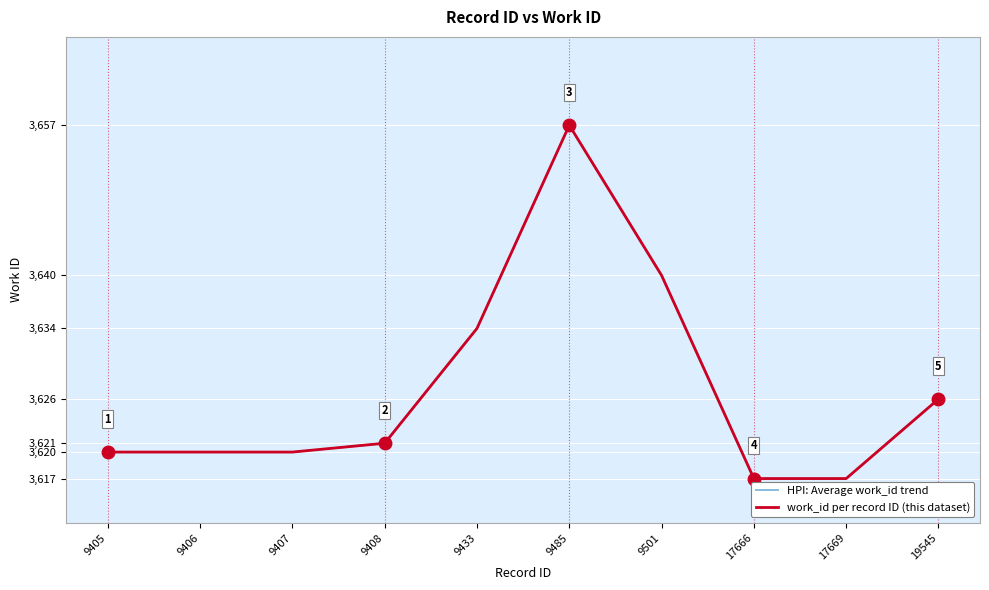

Is this an area chart (filled region under the line)?

No